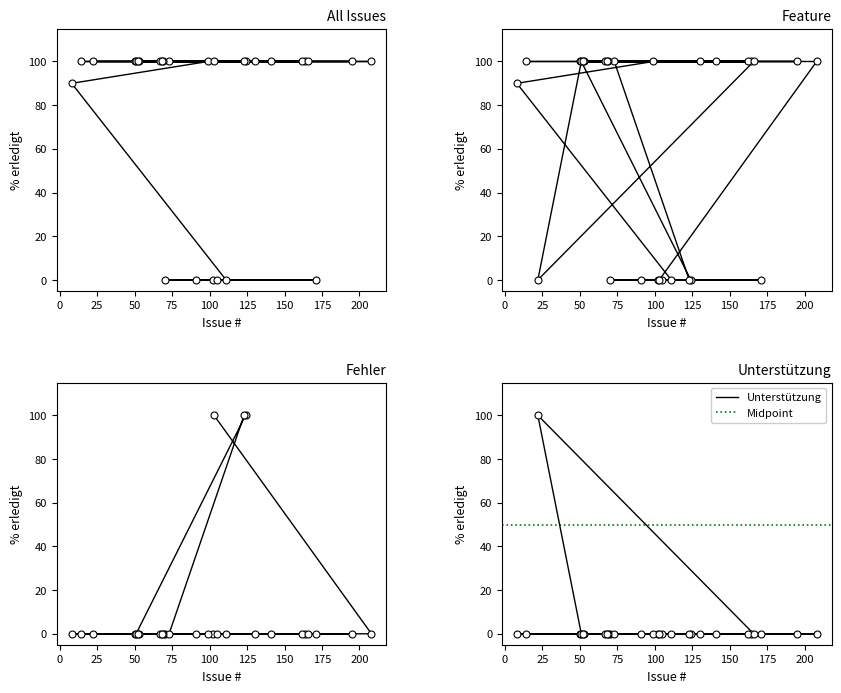

What is the difference between the maximum and minimum values?

100